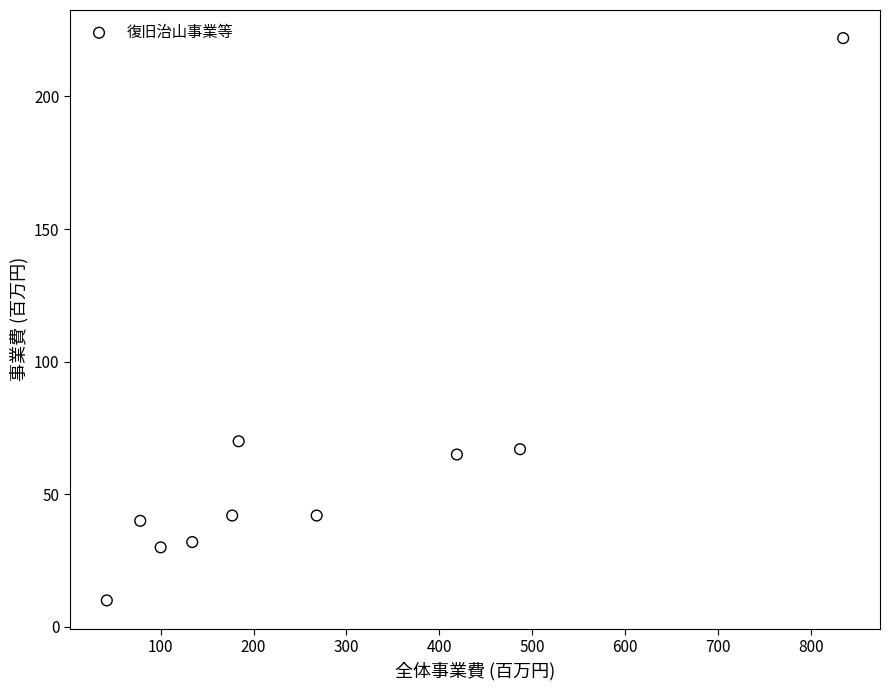

What is the average X value?

272